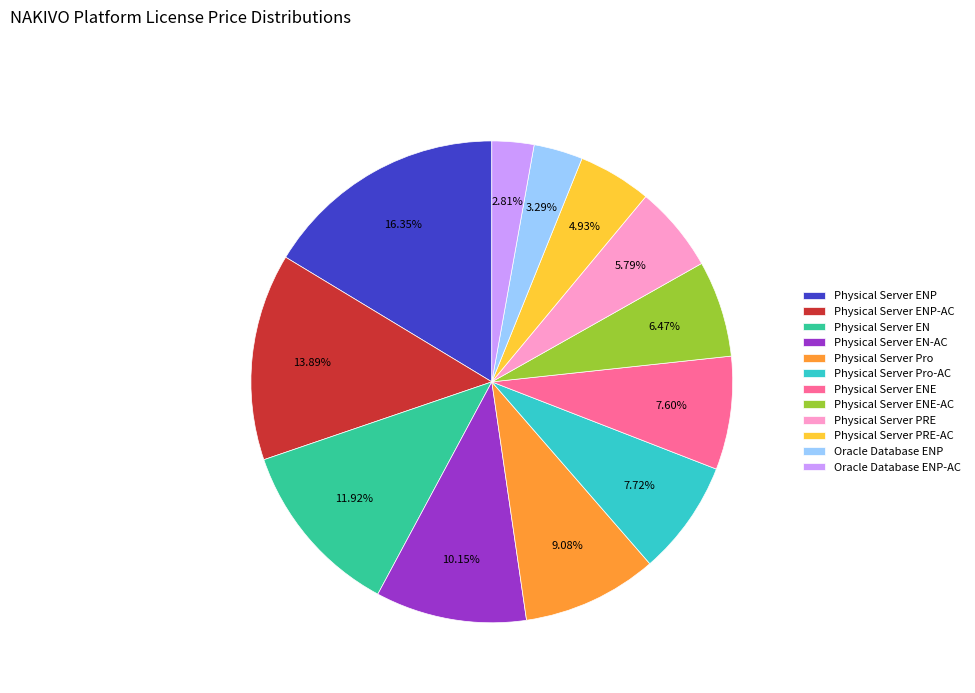

To the nearest percent, what is the average slice percentage?

8%